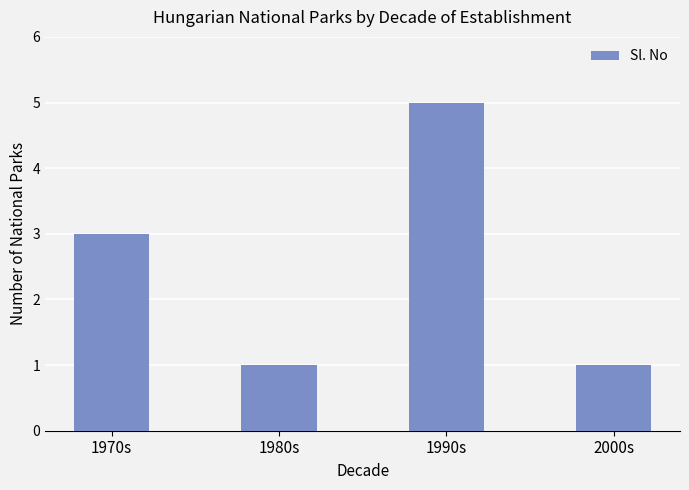

What is the approximate value at 1980s?

1